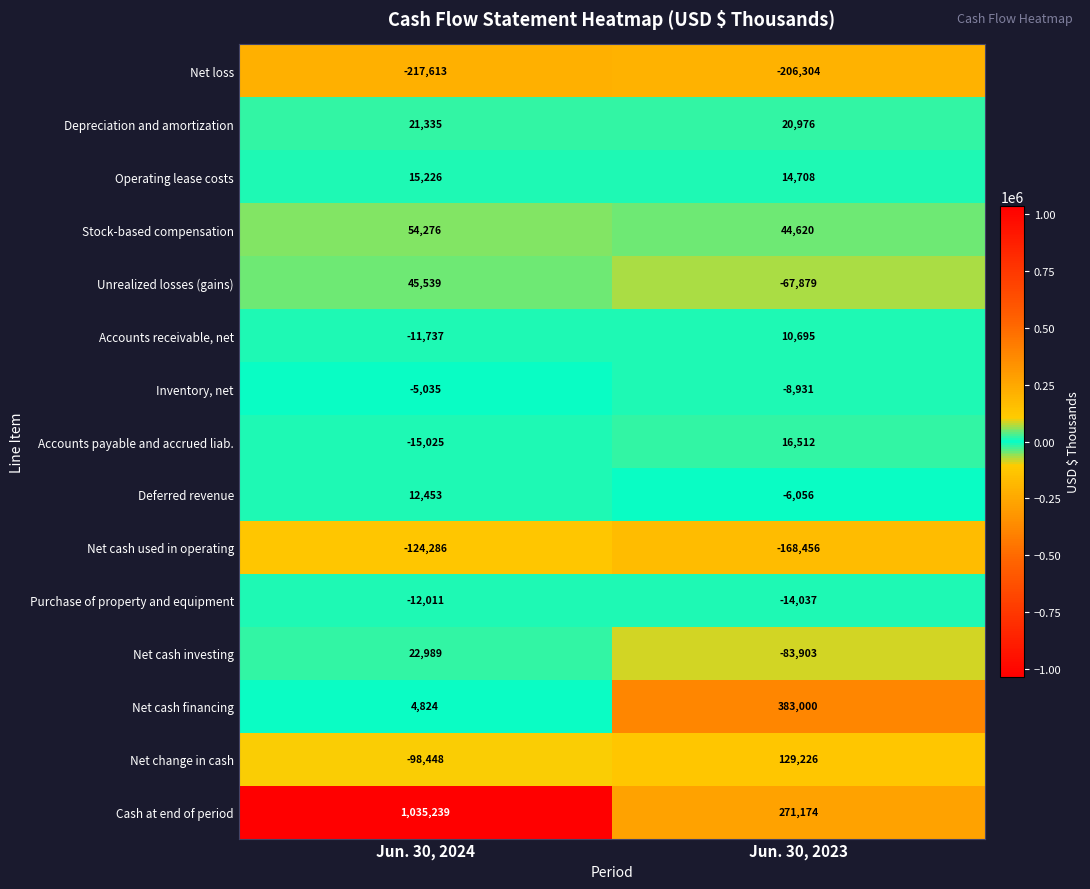

List the series in order of their peak value, highest first.

Cash at end of period, Net cash financing, Net change in cash, Stock-based compensation, Unrealized losses (gains), Net cash investing, Depreciation and amortization, Accounts payable and accrued liab., Operating lease costs, Deferred revenue, Accounts receivable, net, Inventory, net, Purchase of property and equipment, Net cash used in operating, Net loss